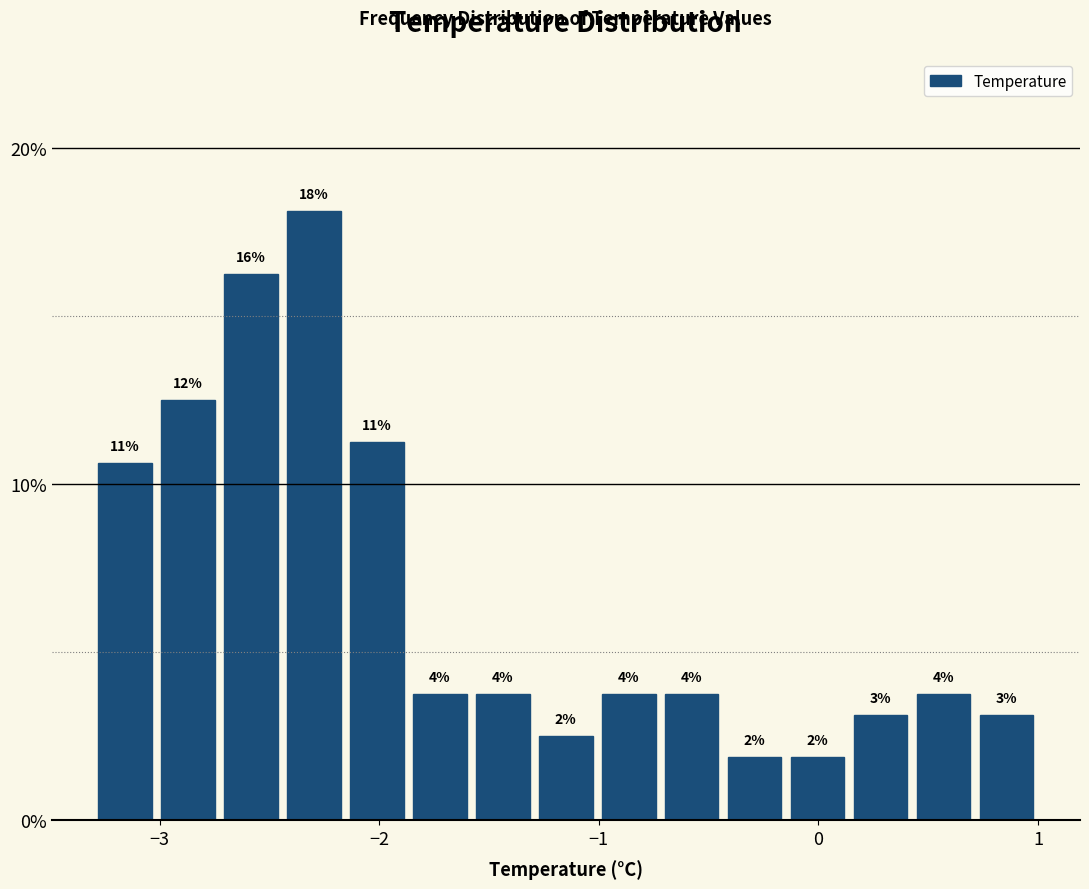

Read against the x-axis, roughly where is the centre of the tallest bar?

-2.3